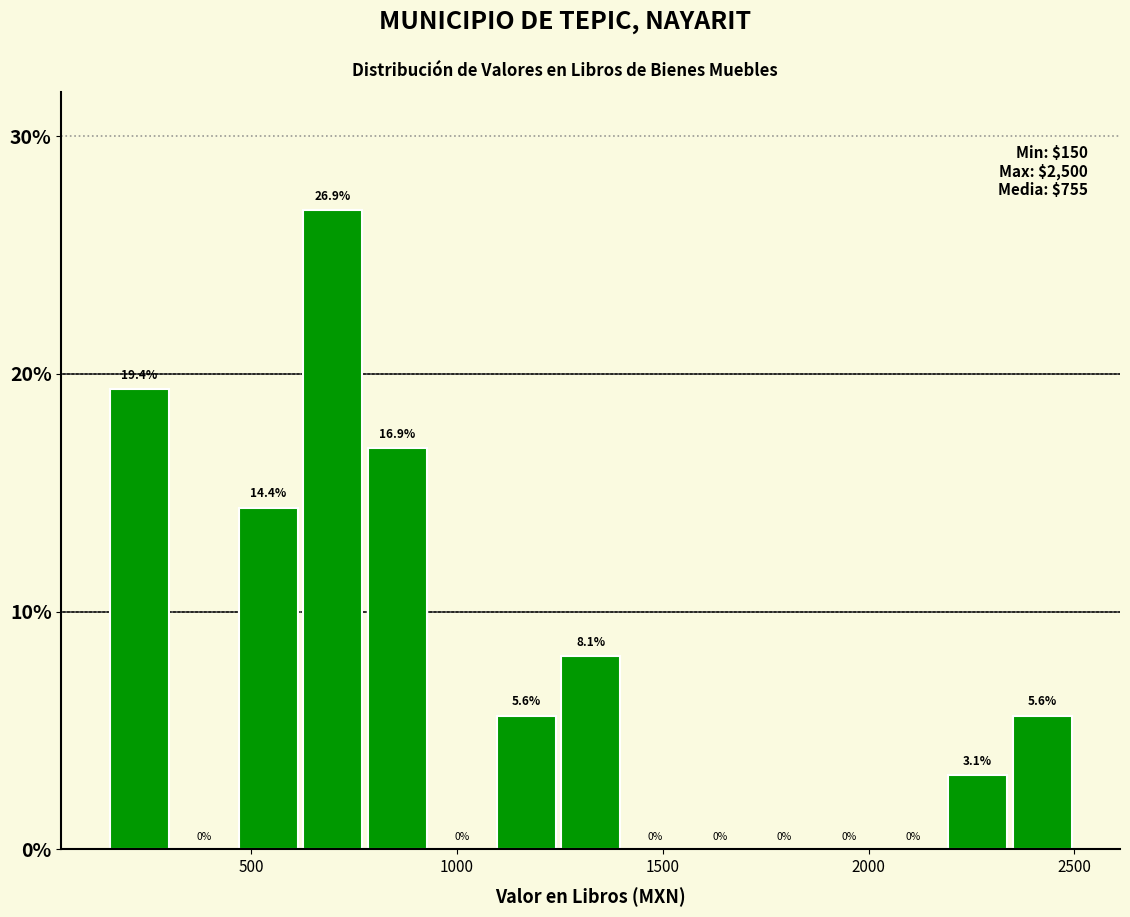

Around what value on the x-axis is the tallest bar? Give the approximate position of its centre, as read against the axis.

700